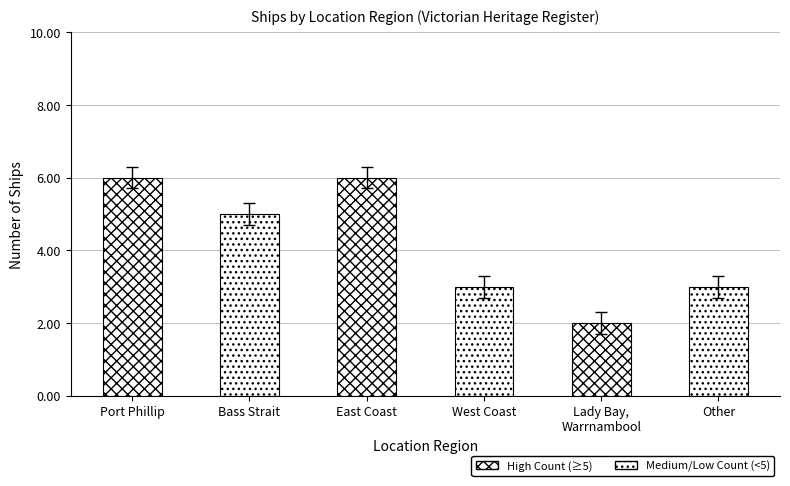

What is the ratio of the value at Bass Strait to the value at Port Phillip?

0.8